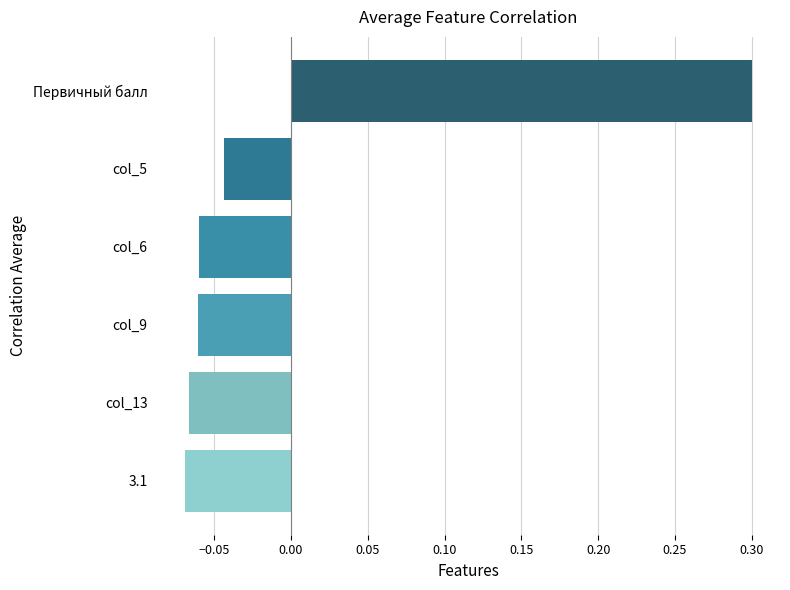

How many values exceed 0?

1